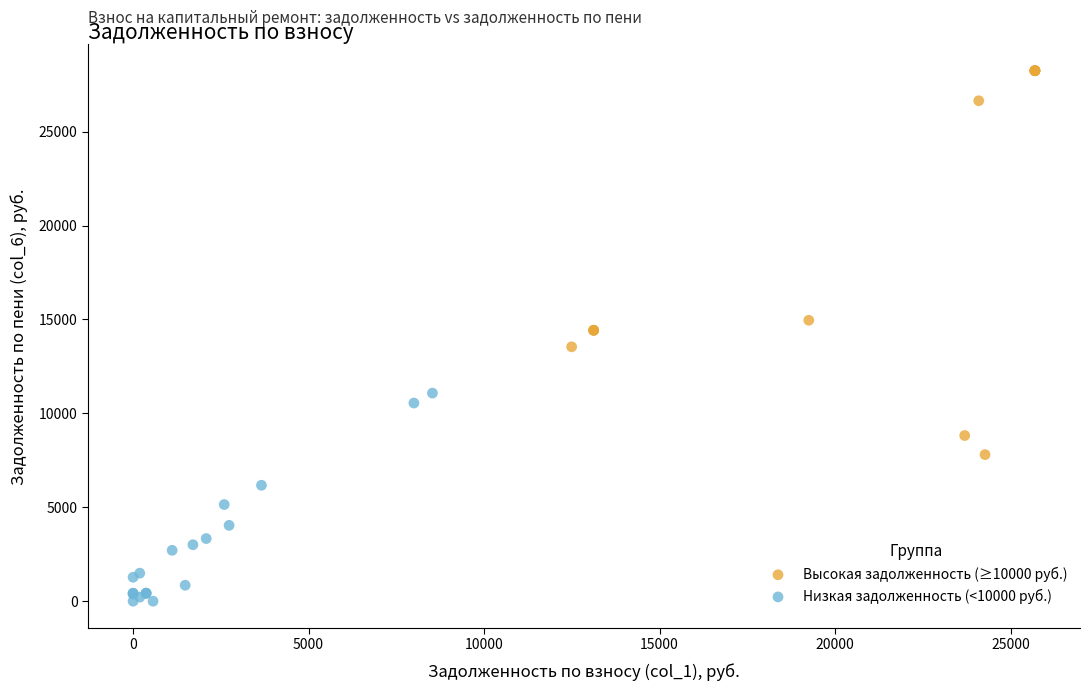

Which series reaches the minimum Y coordinate?

Низкая задолженность (<10000 руб.)